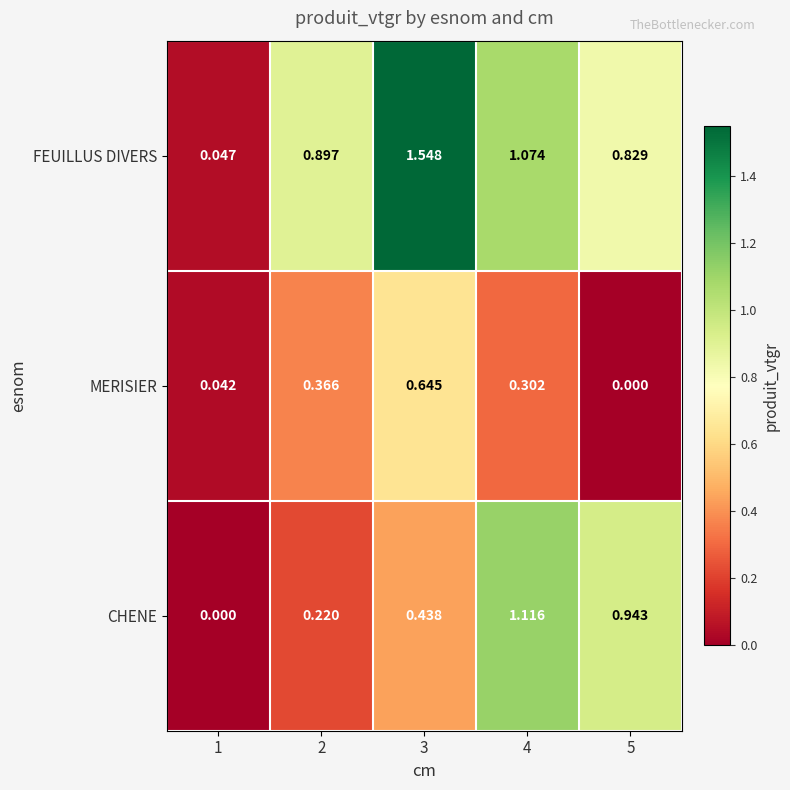

At 2, list the series in order from smallest to largest.

CHENE, MERISIER, FEUILLUS DIVERS